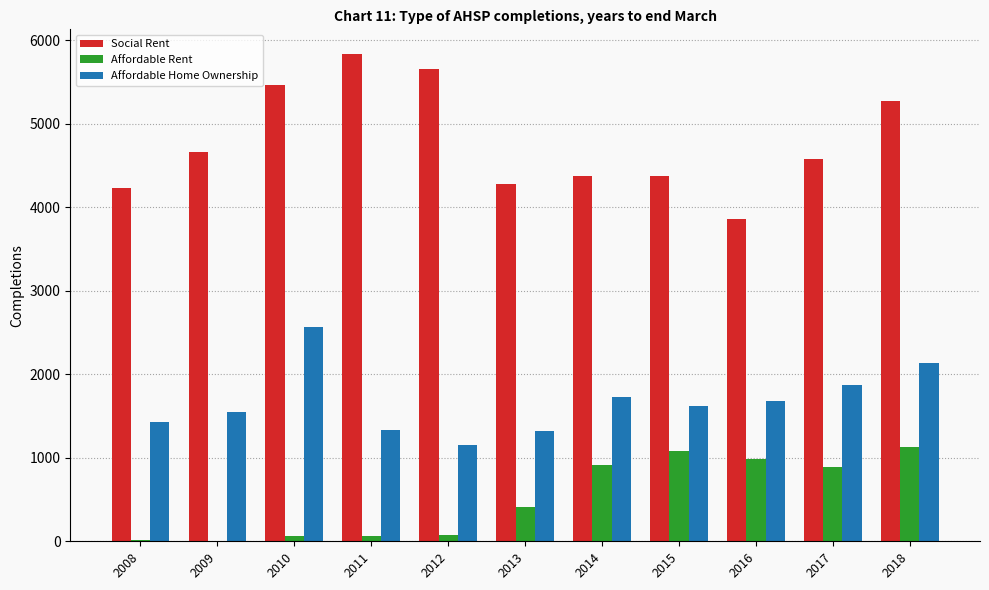

Between 2010 and 2018, which series saw the biggest shift?

Affordable Rent